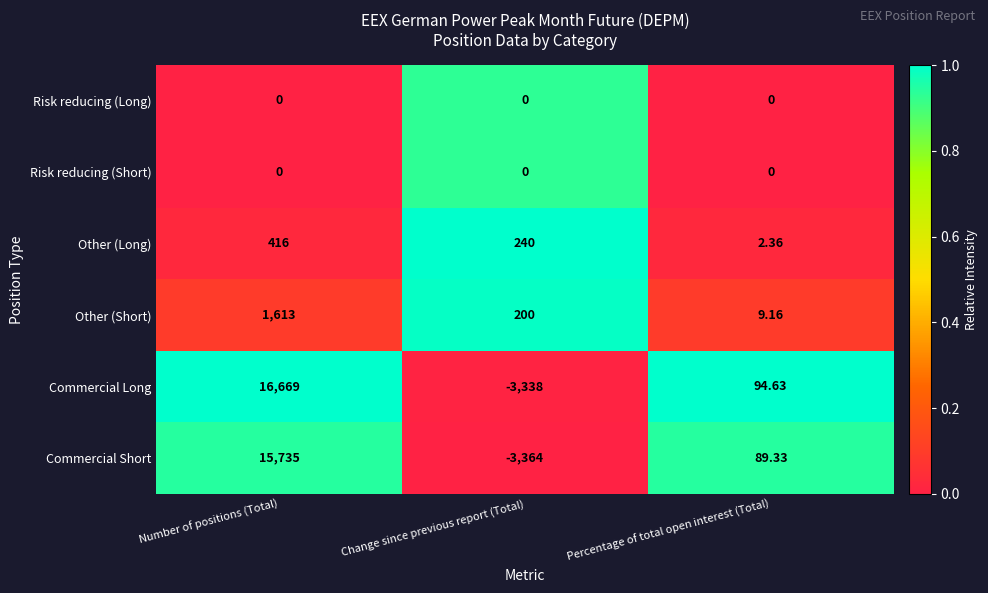

Which series changed the most between Number of positions (Total) and Change since previous report (Total)?

Commercial Long